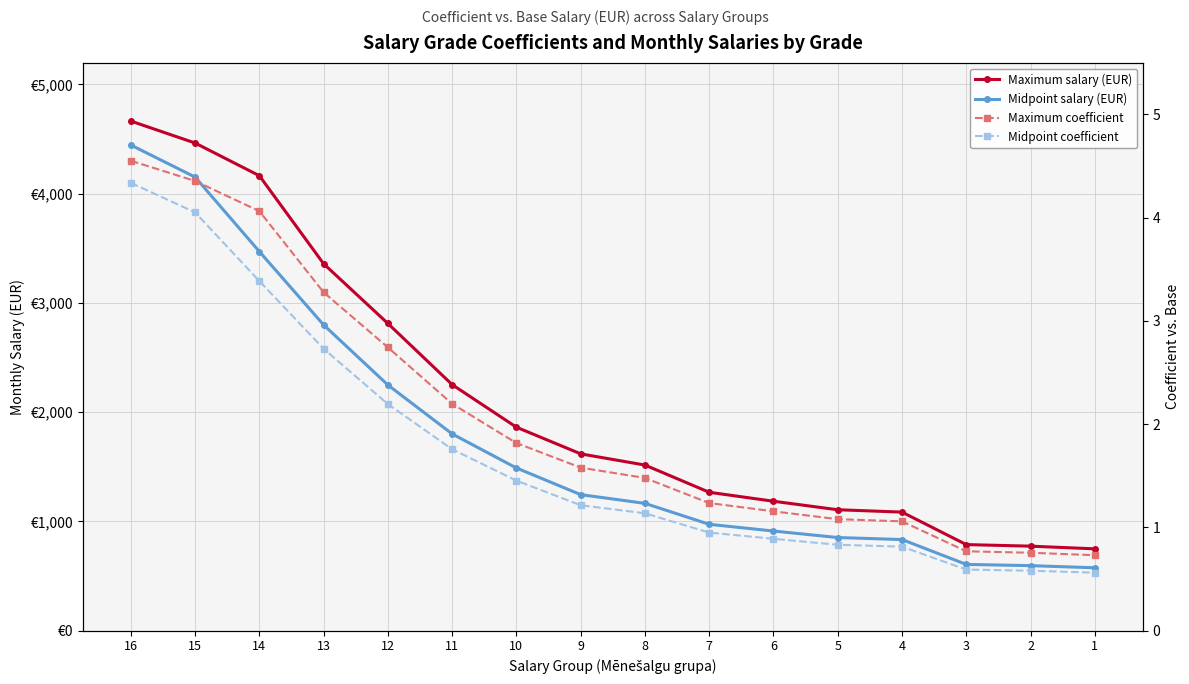

What is the value of the Maximum salary (EUR) point at the 5th from the left?

2812.4